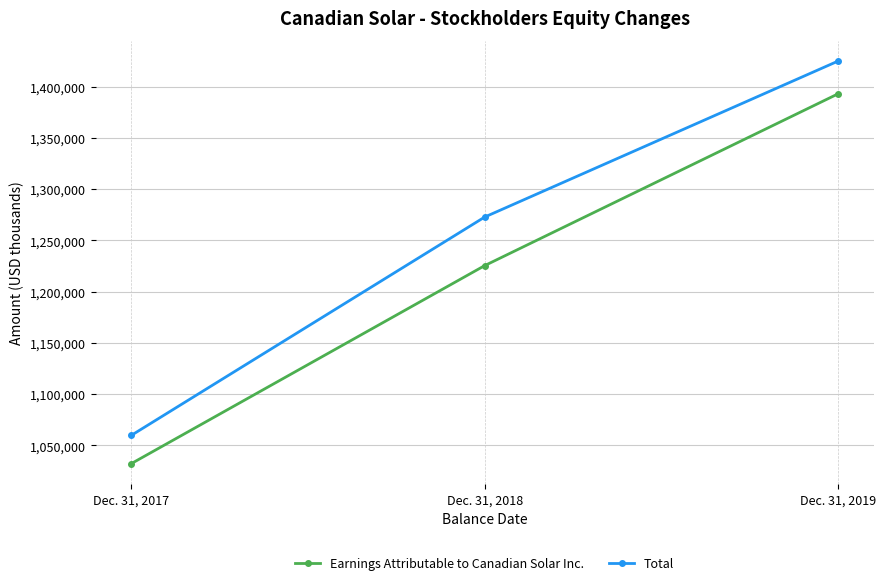

The Earnings Attributable to Canadian Solar Inc. series shows 1393134 at Dec. 31, 2019. True or false?

True